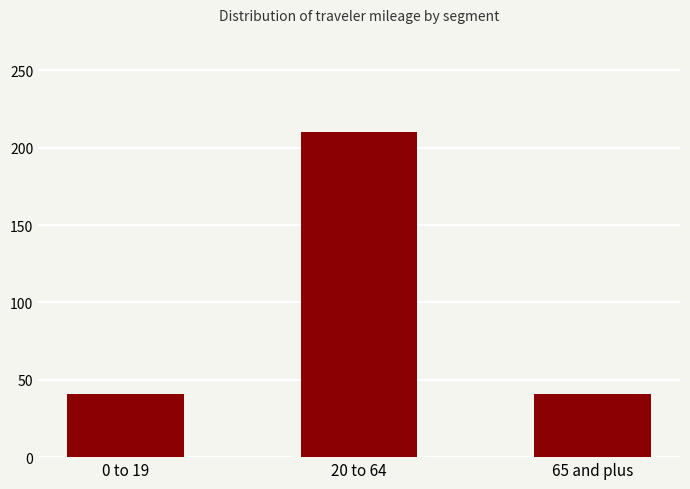

What position from the left is 0 to 19?

1